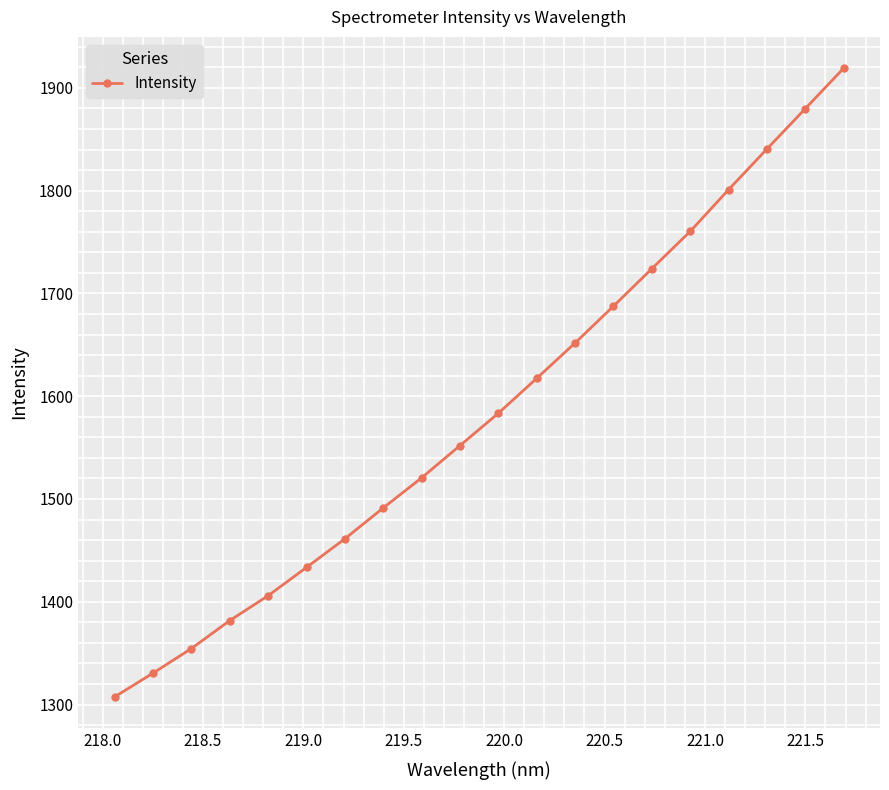

What is the difference between the maximum and minimum values?

611.7